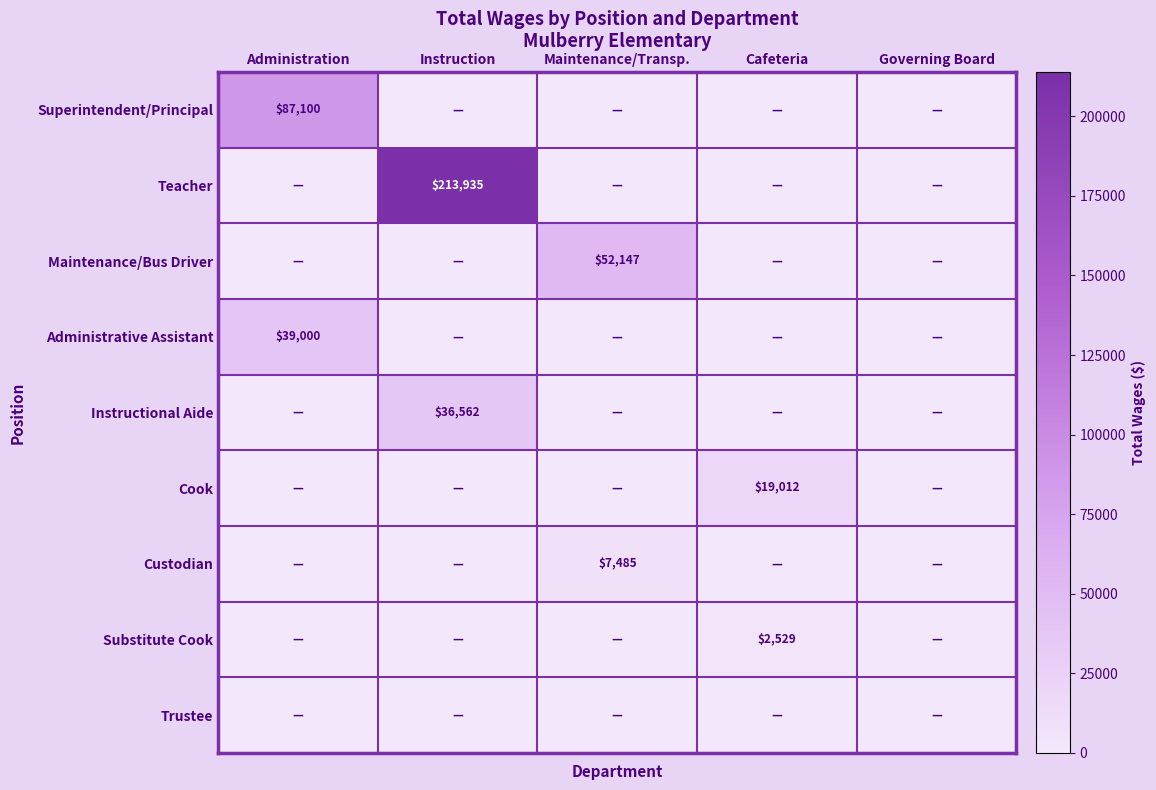

True or false: Instructional Aide has a value of 53686 at Instruction.

False